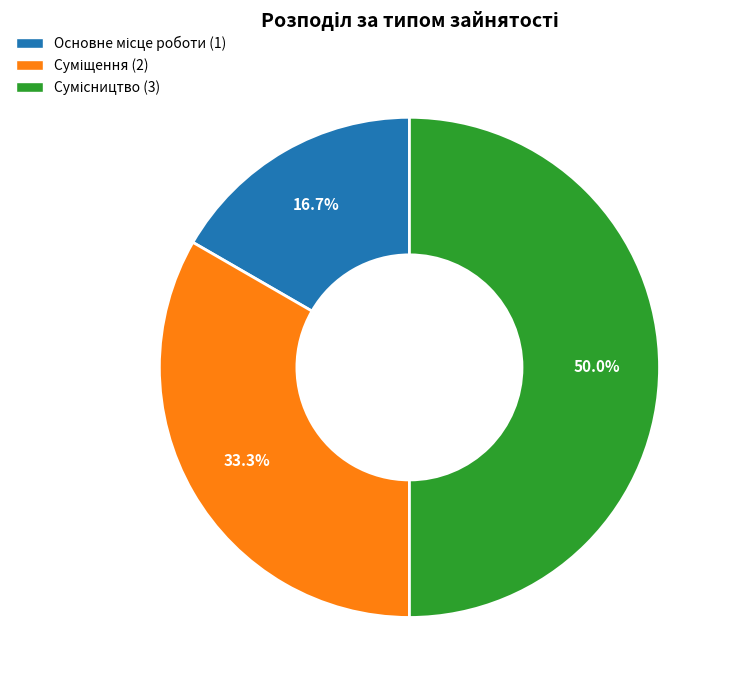

Is there a majority slice in this chart?

No